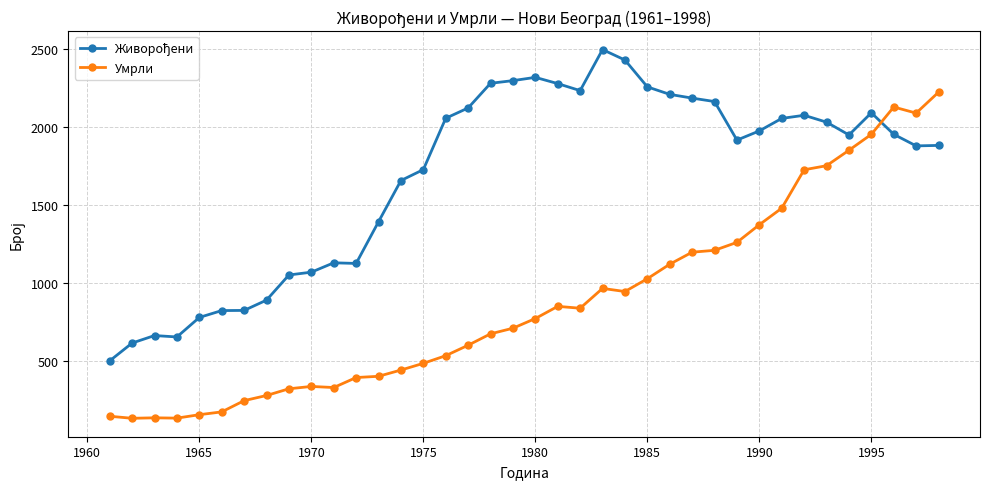

What is the value of the Умрли point at the 10th from the left?

340